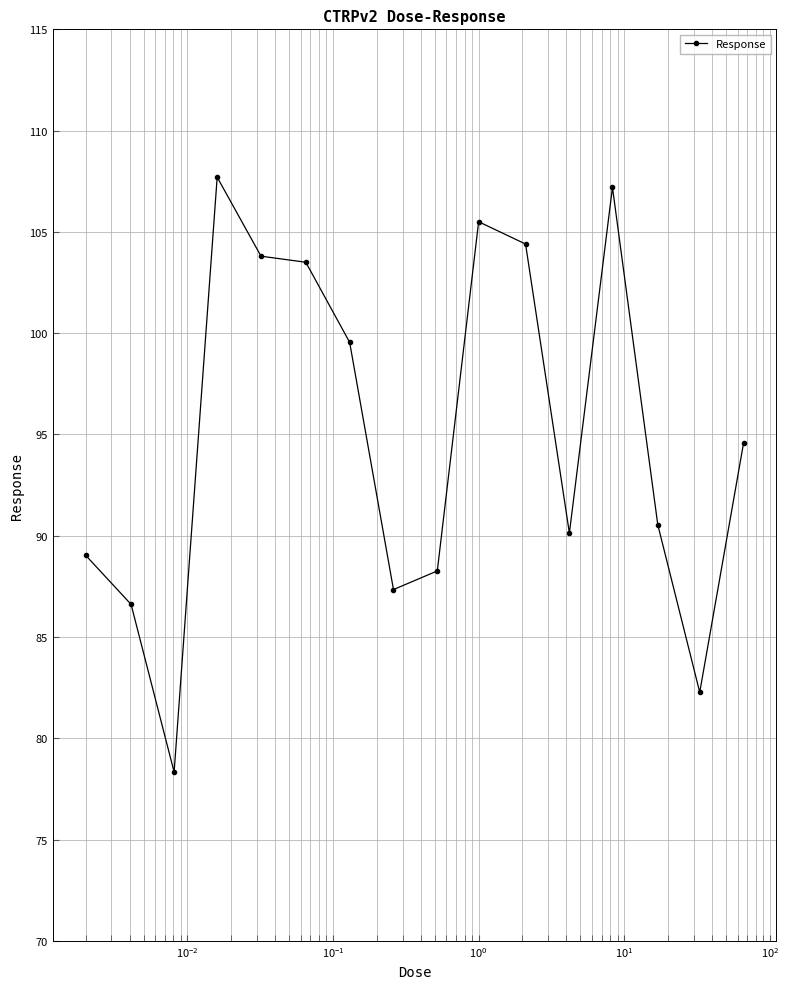

What is the value of the 1st point from the left?

89.0